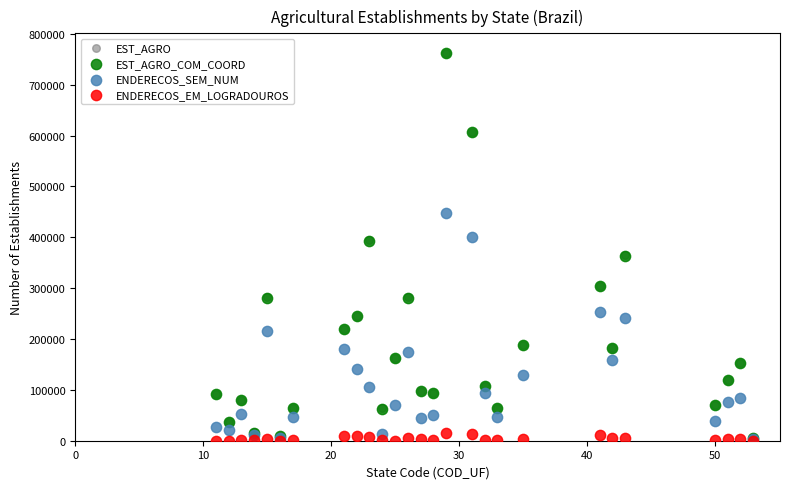

What are all the series names shown in the legend?

EST_AGRO, EST_AGRO_COM_COORD, ENDERECOS_SEM_NUM, ENDERECOS_EM_LOGRADOUROS